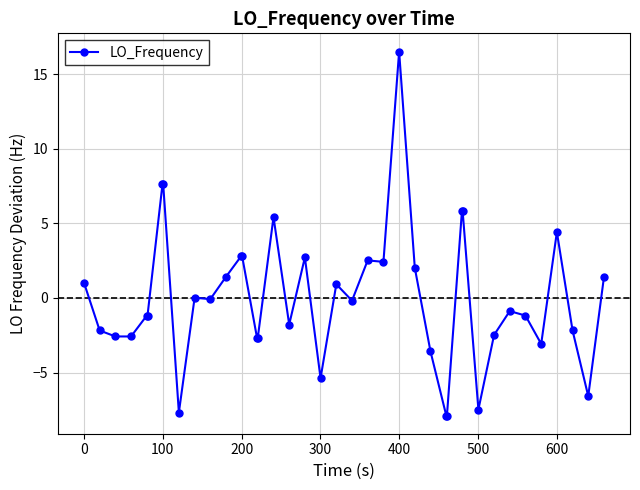

What is the value of the 7th point from the left?

7.6